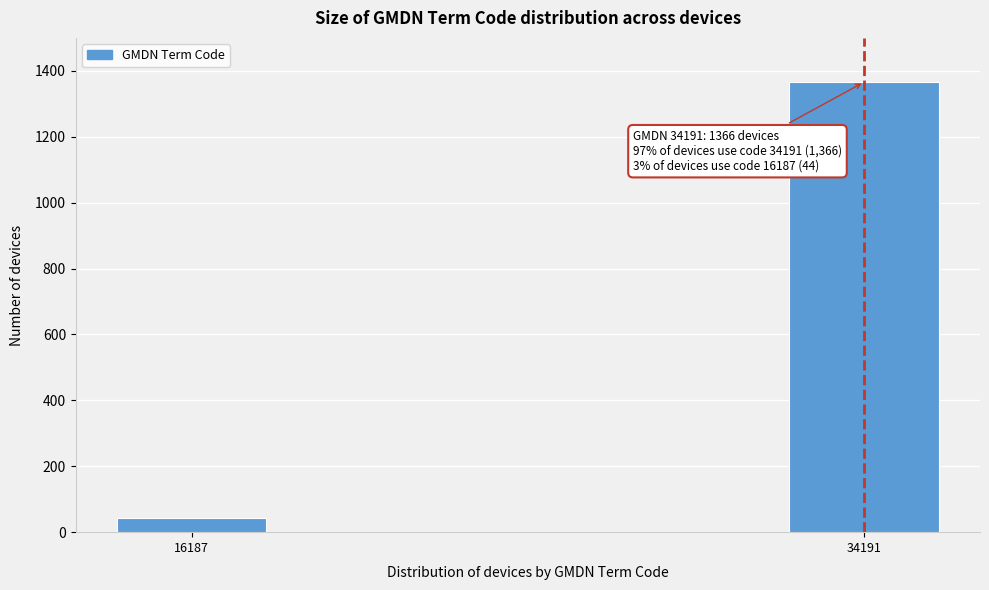

Reading left to right, transcribe all the data shown in this chart.

44	1366